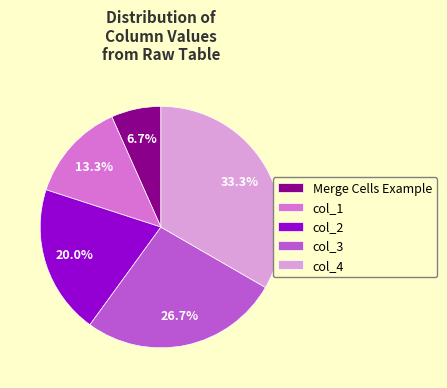

Is col_1 the majority of the pie?

No